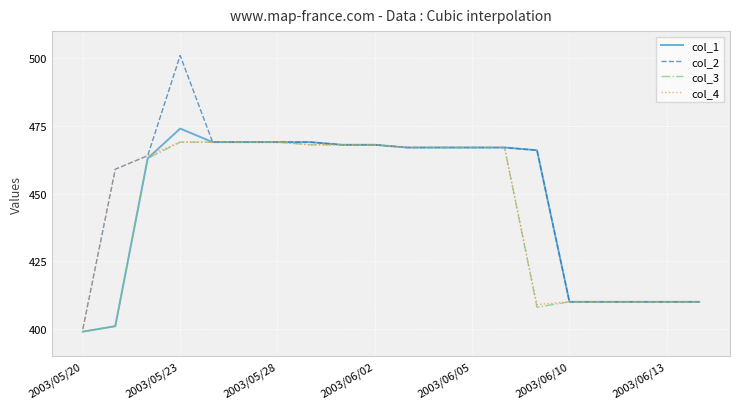

What is the greatest value displayed?

501